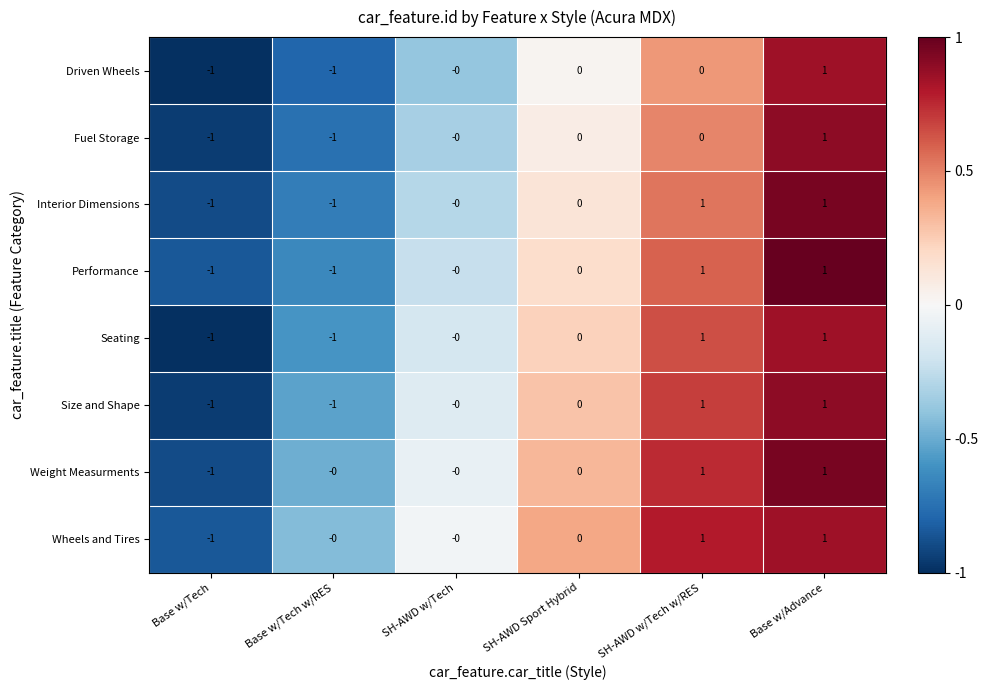

At which category is the sum across all series the highest?

Base w/Advance